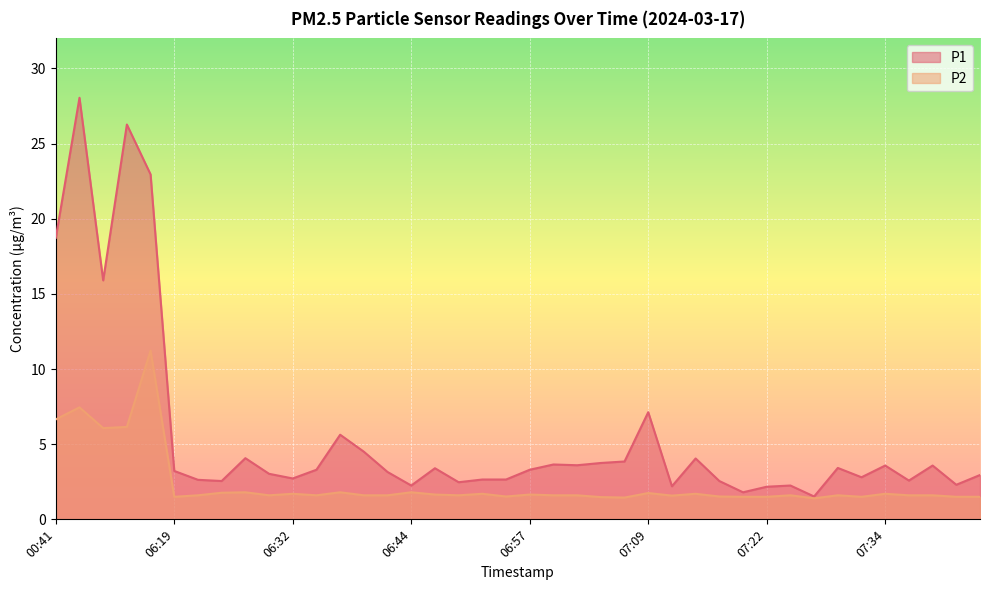

How many categories are shown in the chart?

40